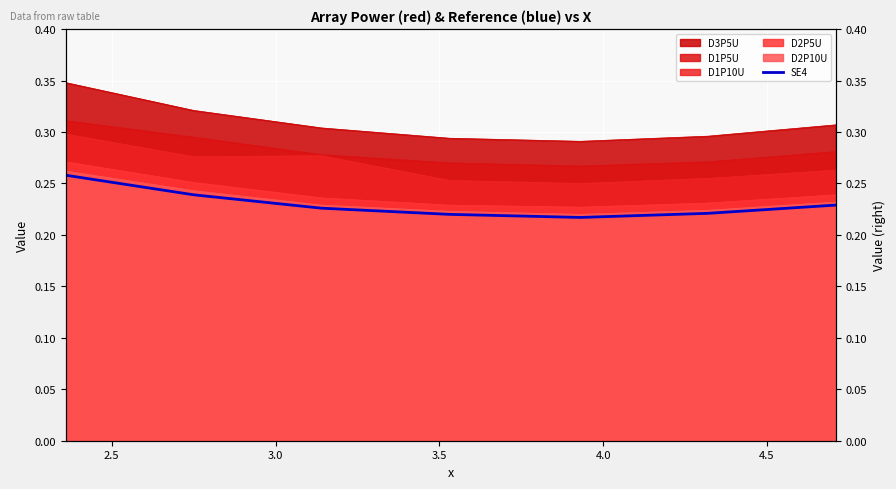

At which label is the value closest to 0?

4.0